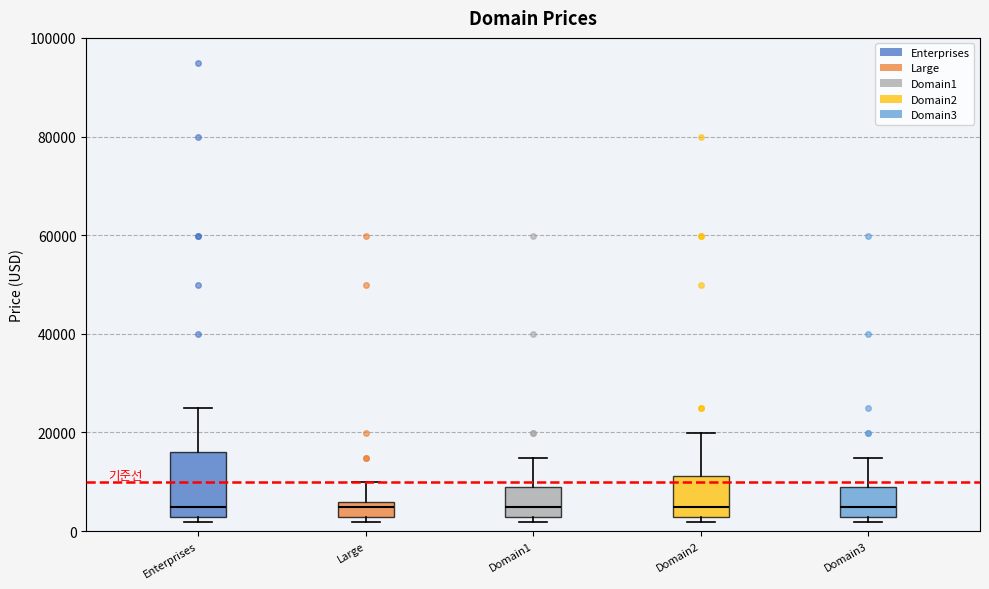

Where is the lower edge of the box for Enterprises on the y-axis? The values are not printed on the chart, so give them approximately, as read against the axis.

2000